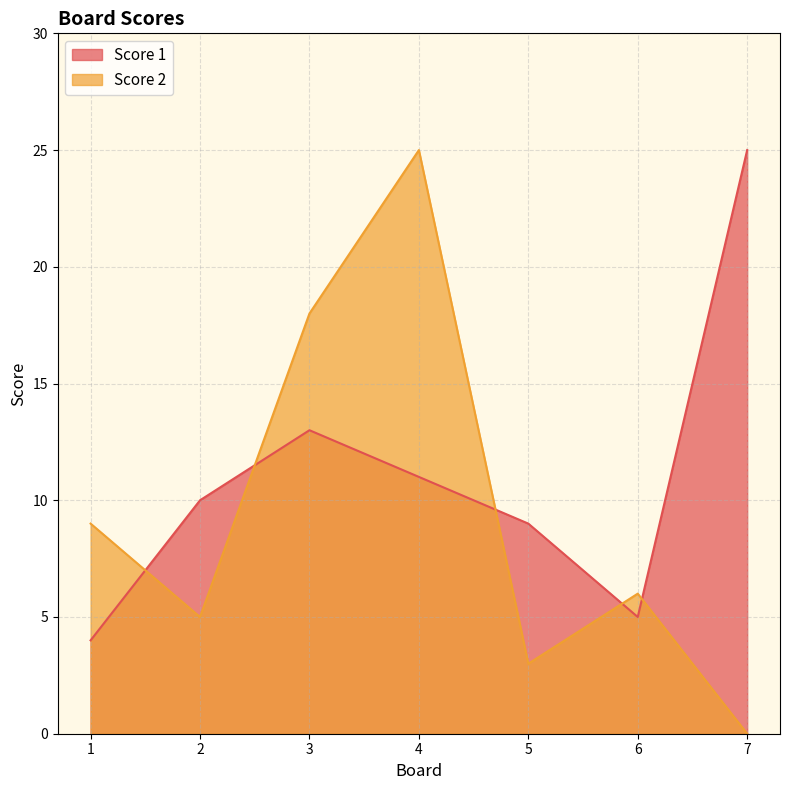

Where does the Score 2 series first go above 6?

1